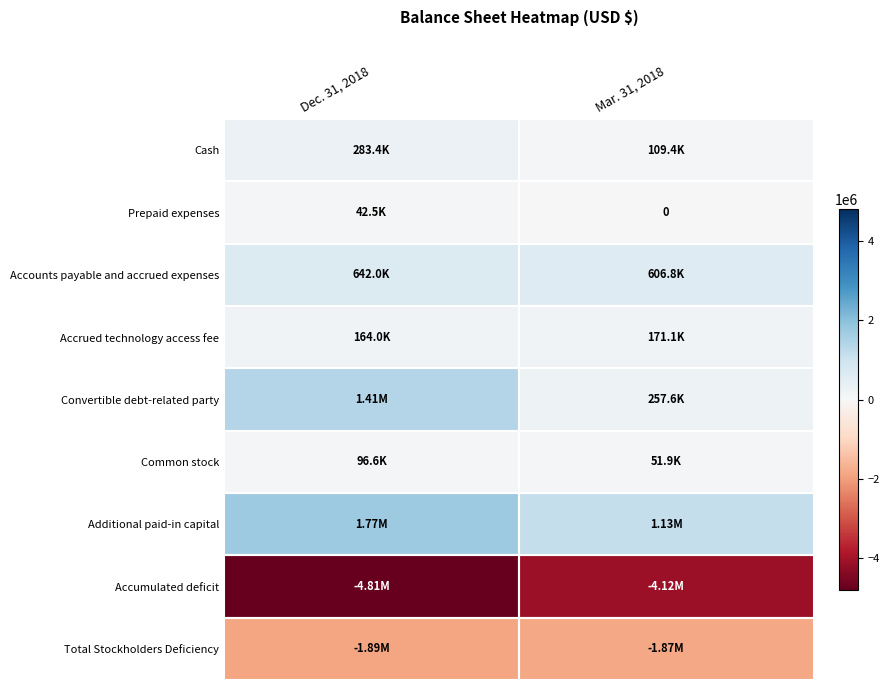

Rank the categories by Total Stockholders Deficiency value from lowest to highest.

Dec. 31, 2018, Mar. 31, 2018